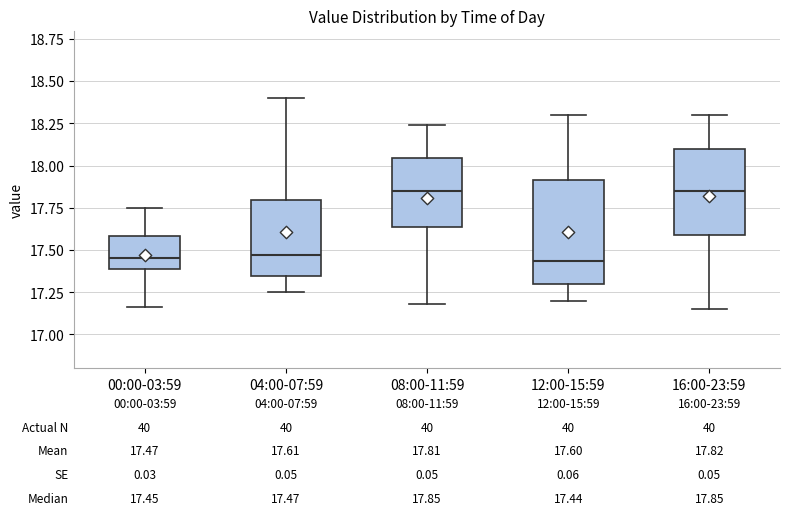

Comparing the boxes themselves (not the whiskers), which one is the tallest?

12:00-15:59